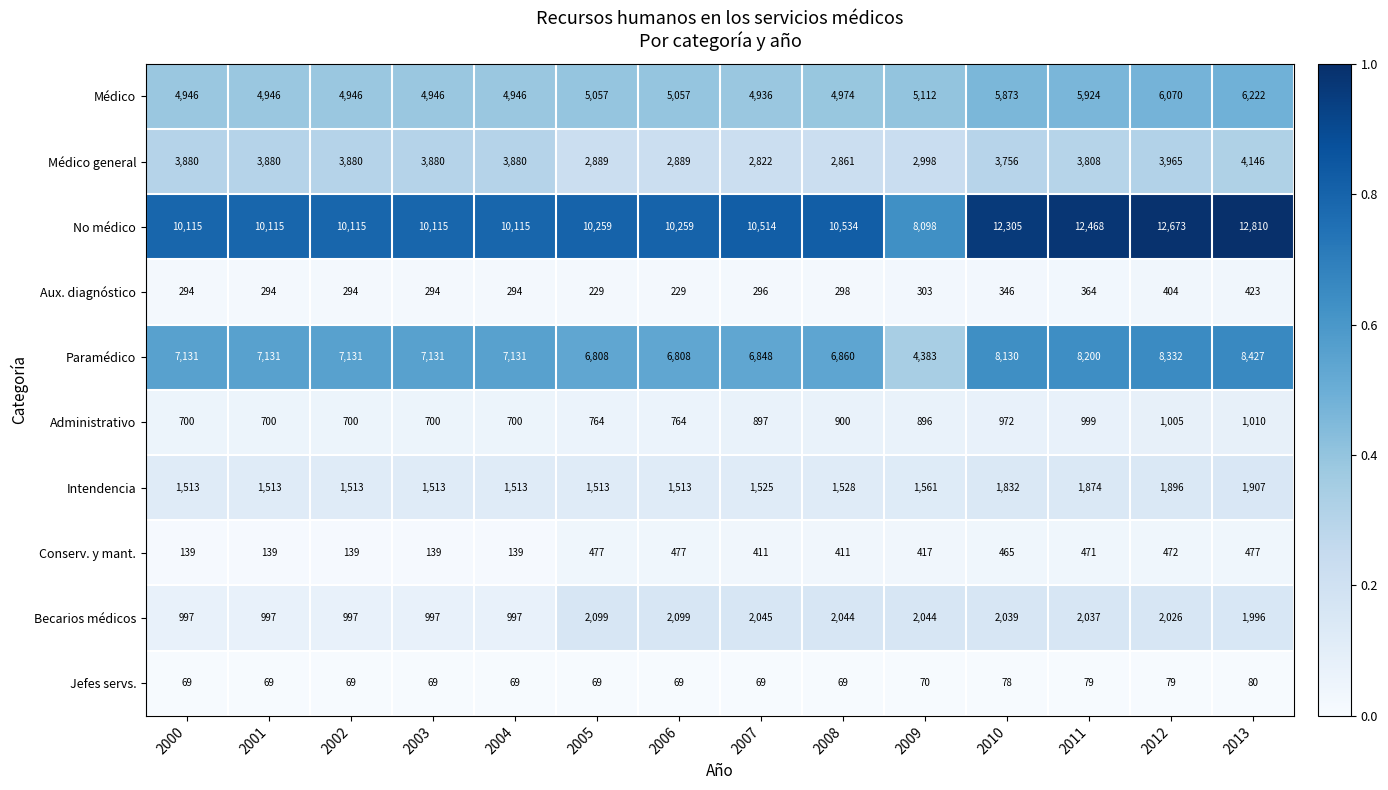

True or false: No médico has a value of 5877 at 2006.

False